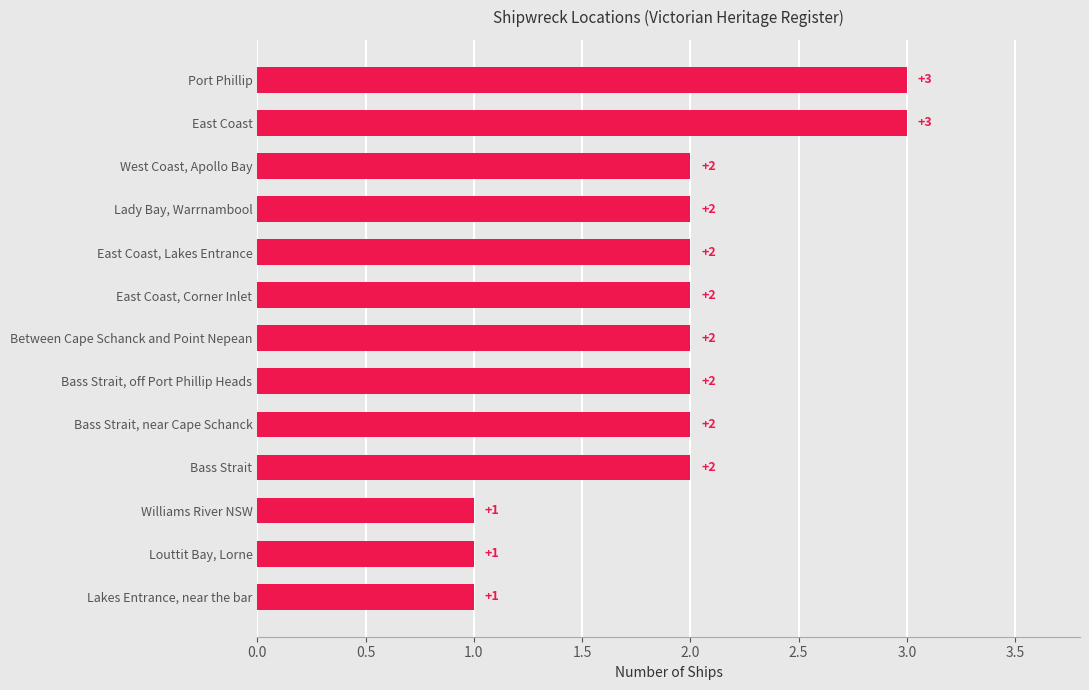

What is the sum of all values?

25